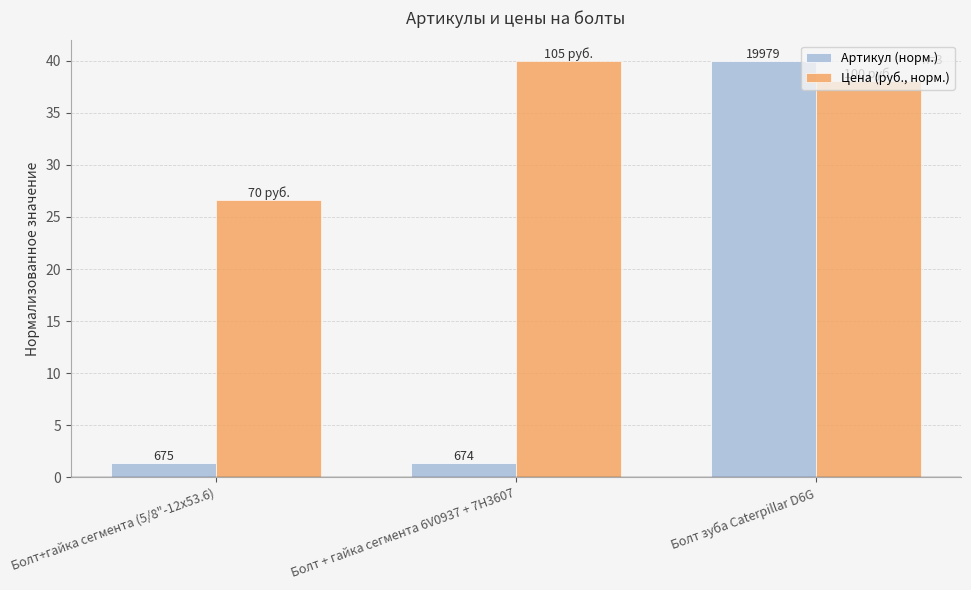

Rank the categories by Артикул (норм.) value from lowest to highest.

Болт + гайка сегмента 6V0937 + 7H3607, Болт+гайка сегмента (5/8"-12х53.6), Болт зуба Caterpillar D6G